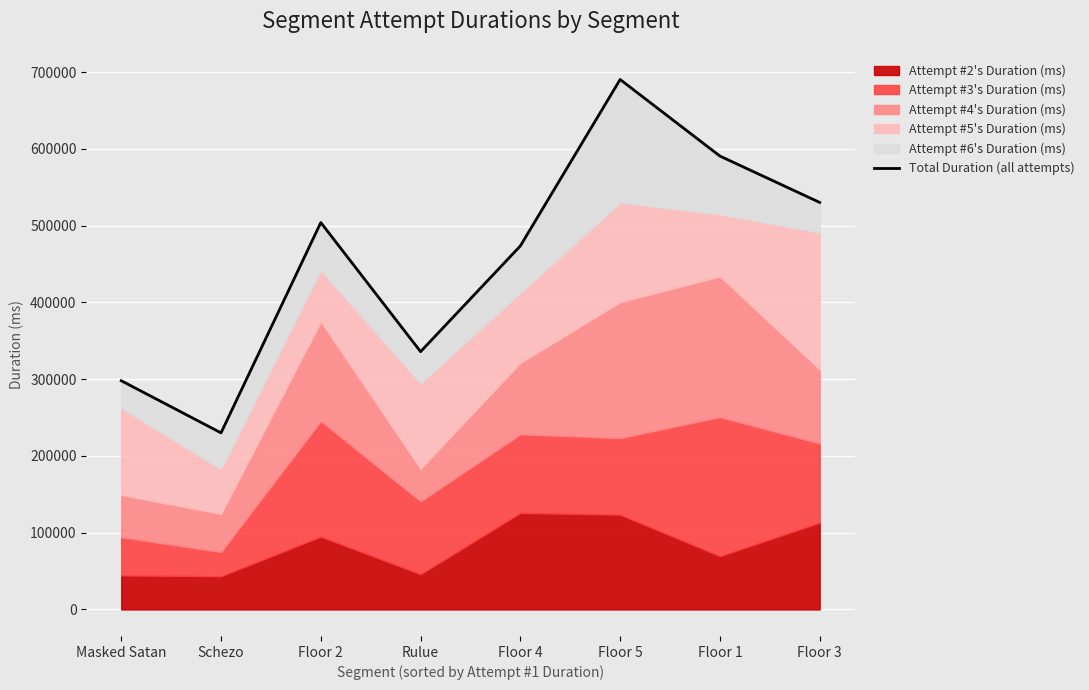

Rank the categories by value from highest to lowest.

Floor 5, Floor 1, Floor 3, Floor 2, Floor 4, Rulue, Masked Satan, Schezo